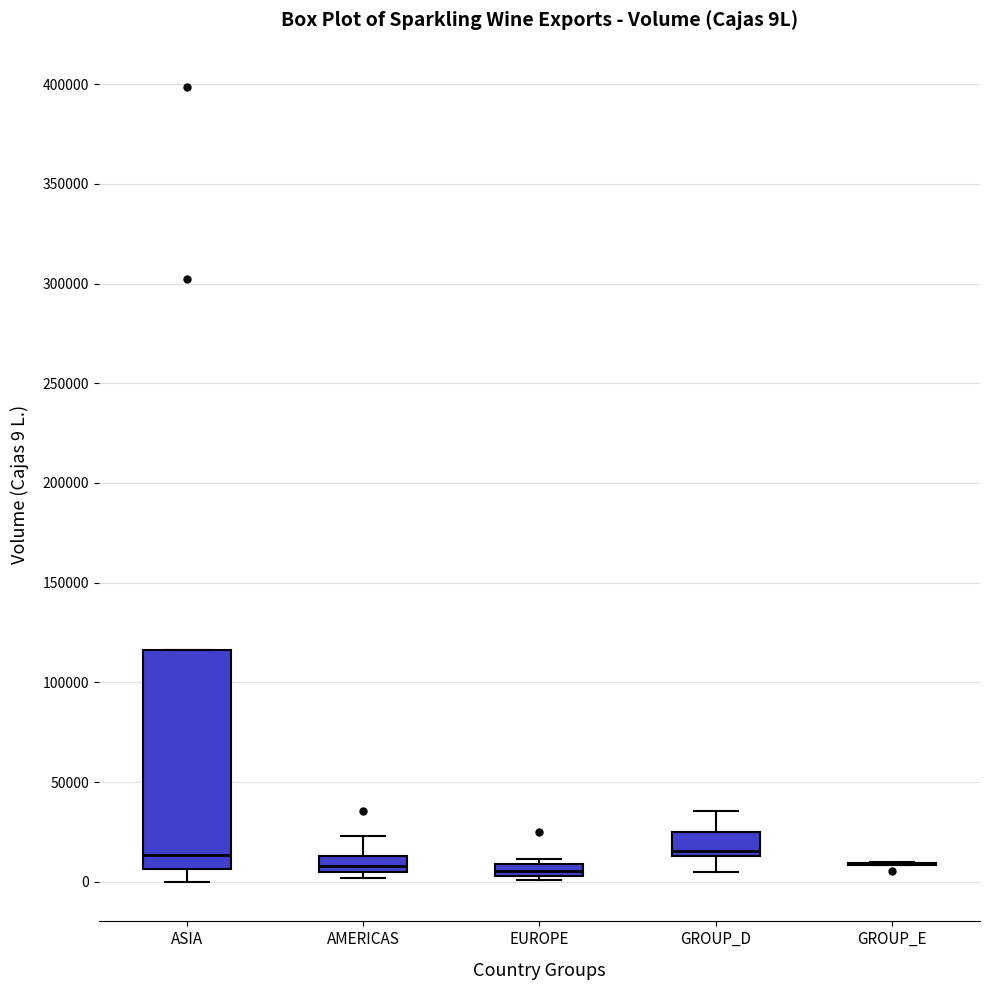

Which box is the tallest, from its lower edge to its upper edge?

ASIA